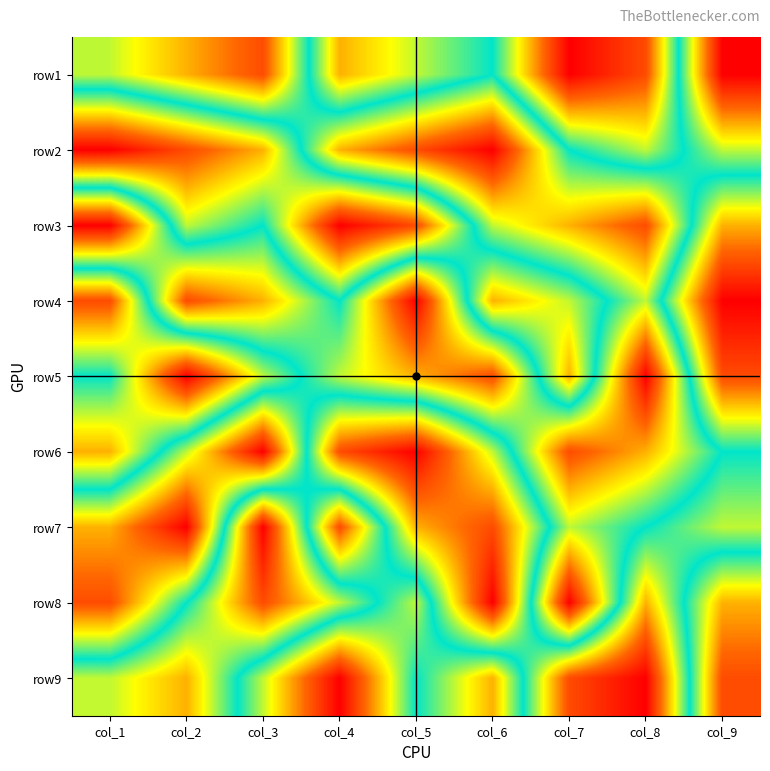

Which series changed the most between col_5 and col_7?

row6